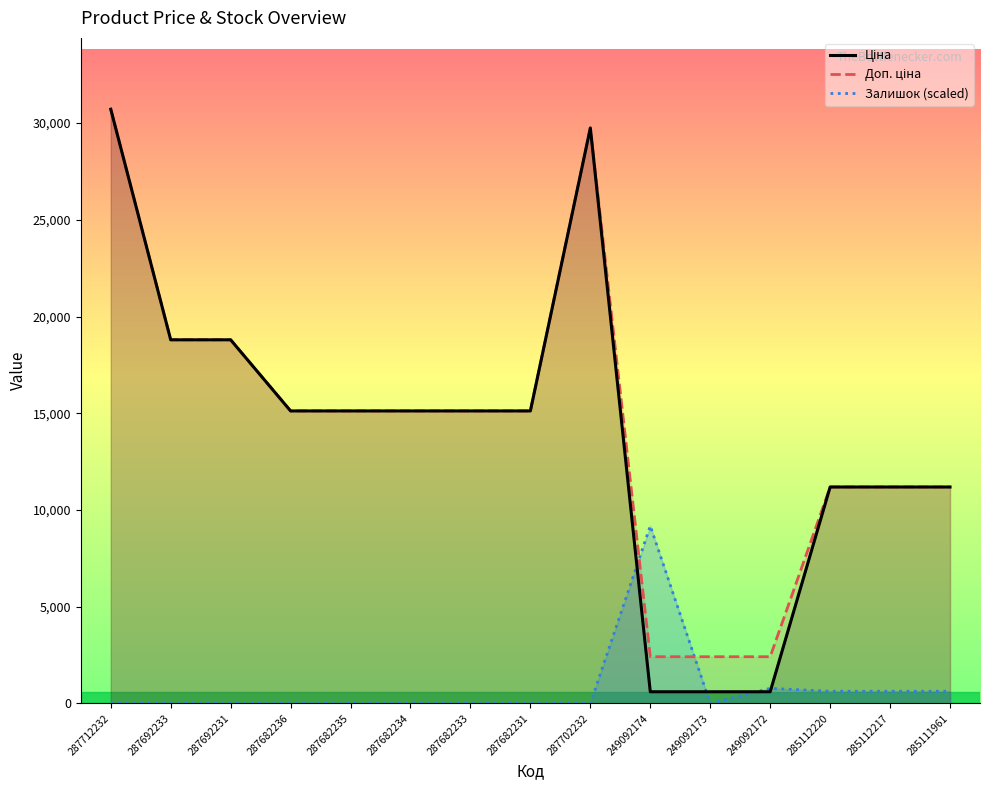

True or false: Залишок (scaled) has more than 1 points higher than both neighbors.

True